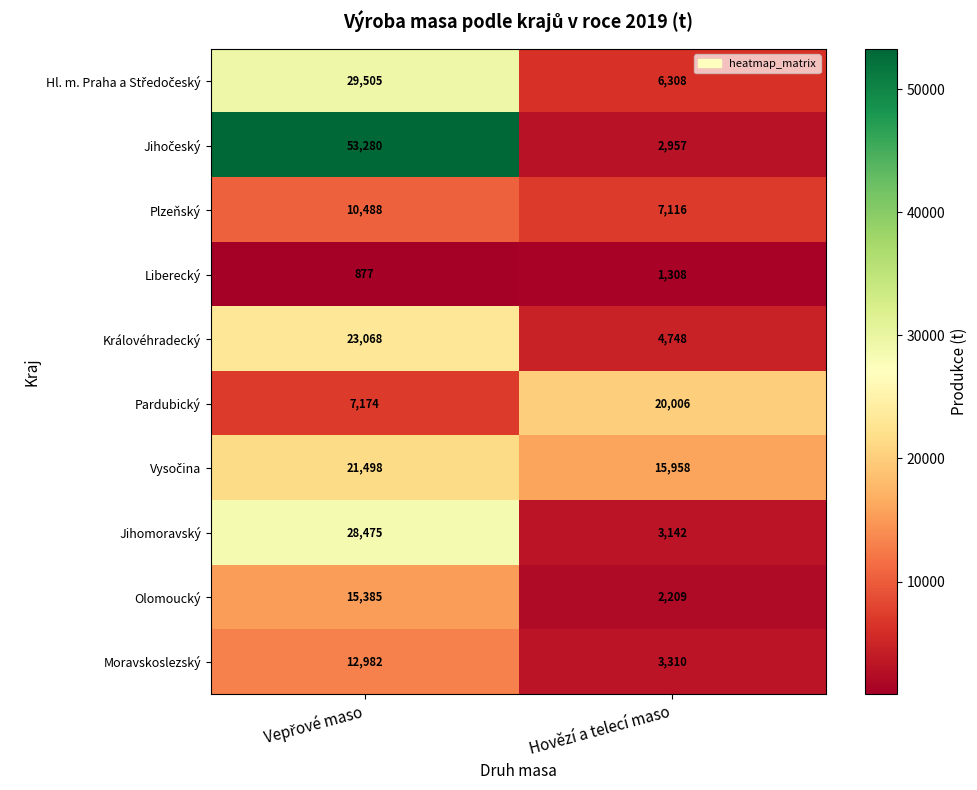

What is the sum of all Královéhradecký values?

27816